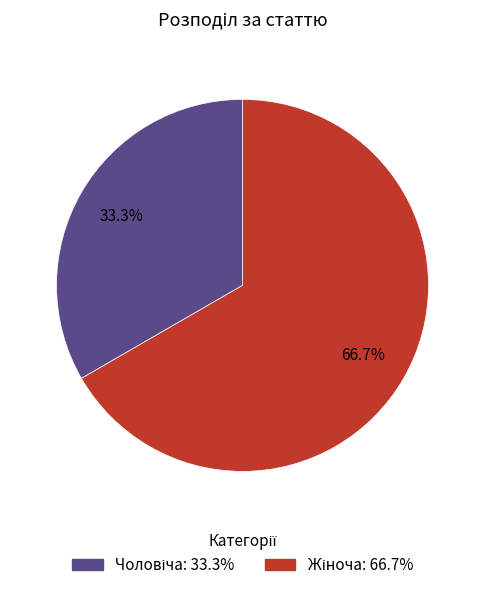

To the nearest percent, what is the average slice percentage?

50%